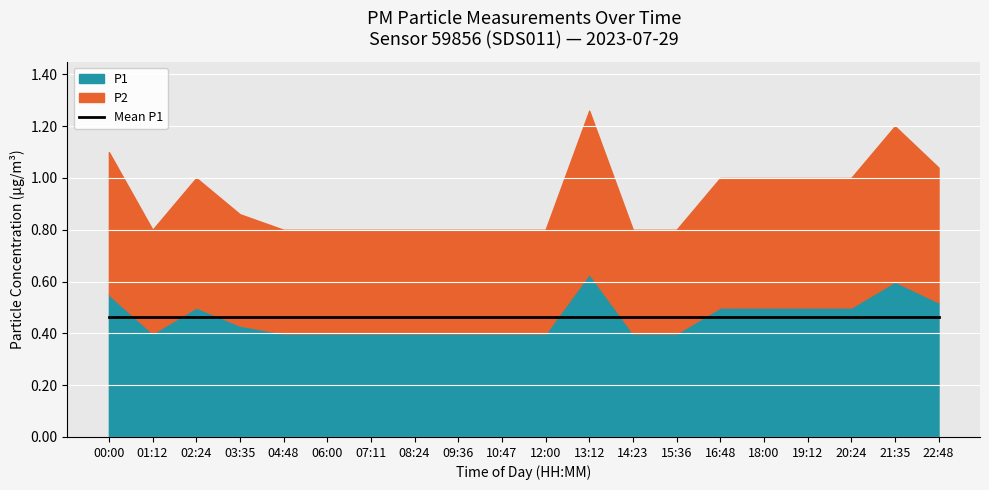

True or false: P2 and P1 intersect in this chart.

False